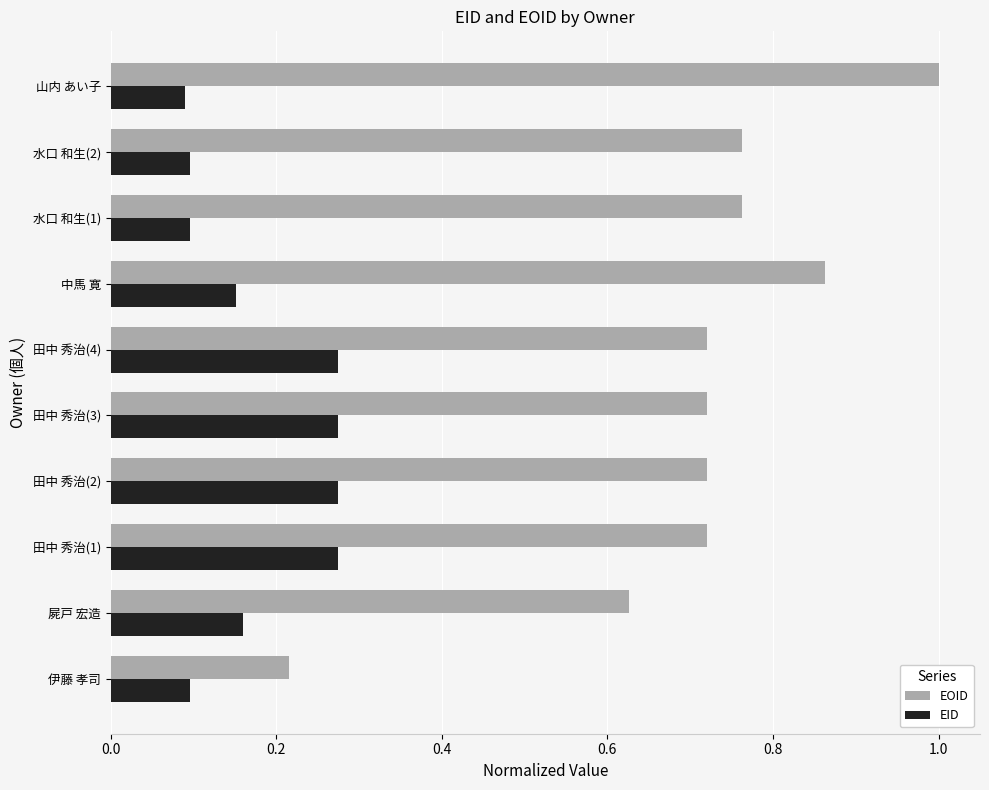

At which category is the sum across all series the highest?

山内 あい子